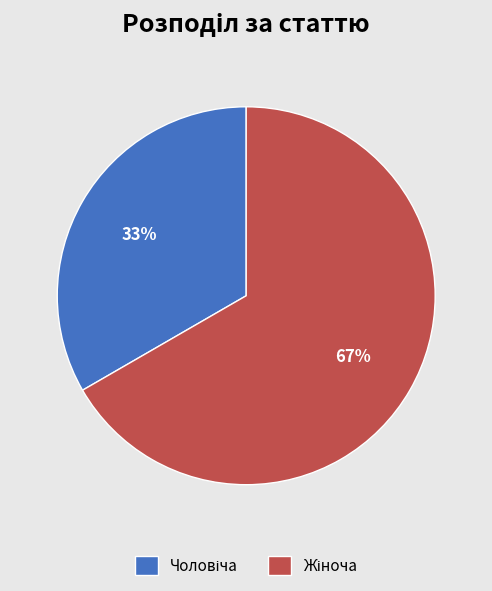

Is there any slice that represents more than half of the pie?

Yes